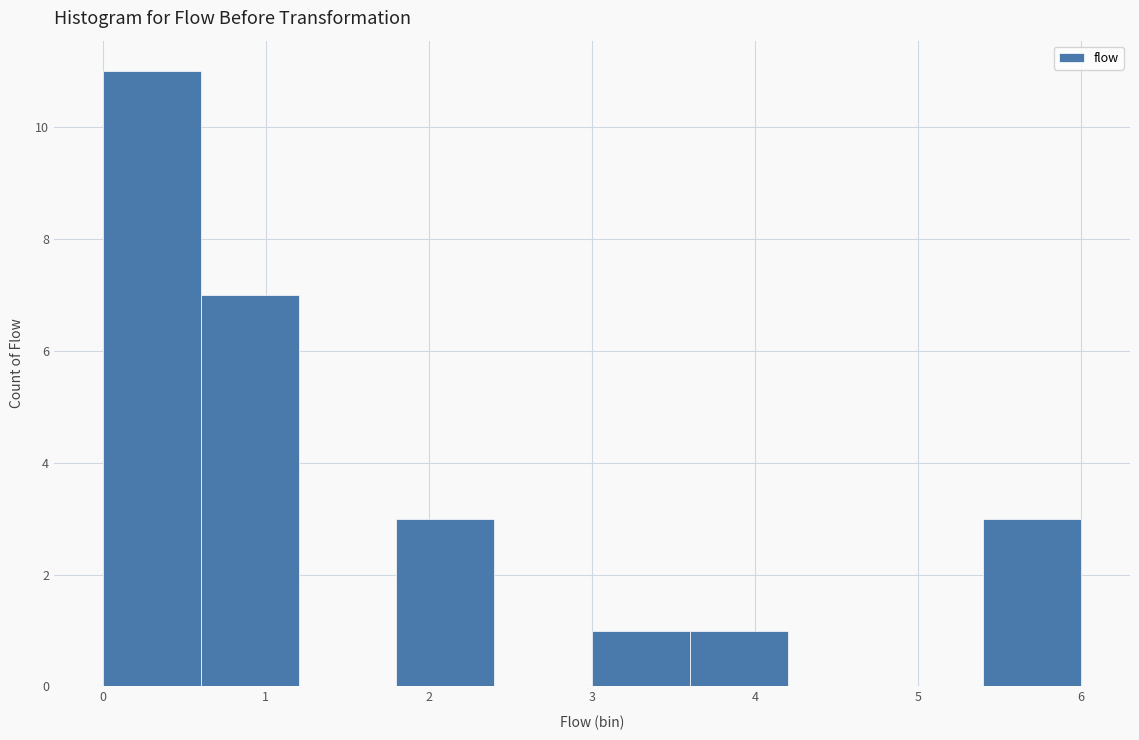

How tall is the bar that spans 0.6 to 1.2 on the x-axis? The values are not printed on the chart, so give them approximately, as read against the axis.

7